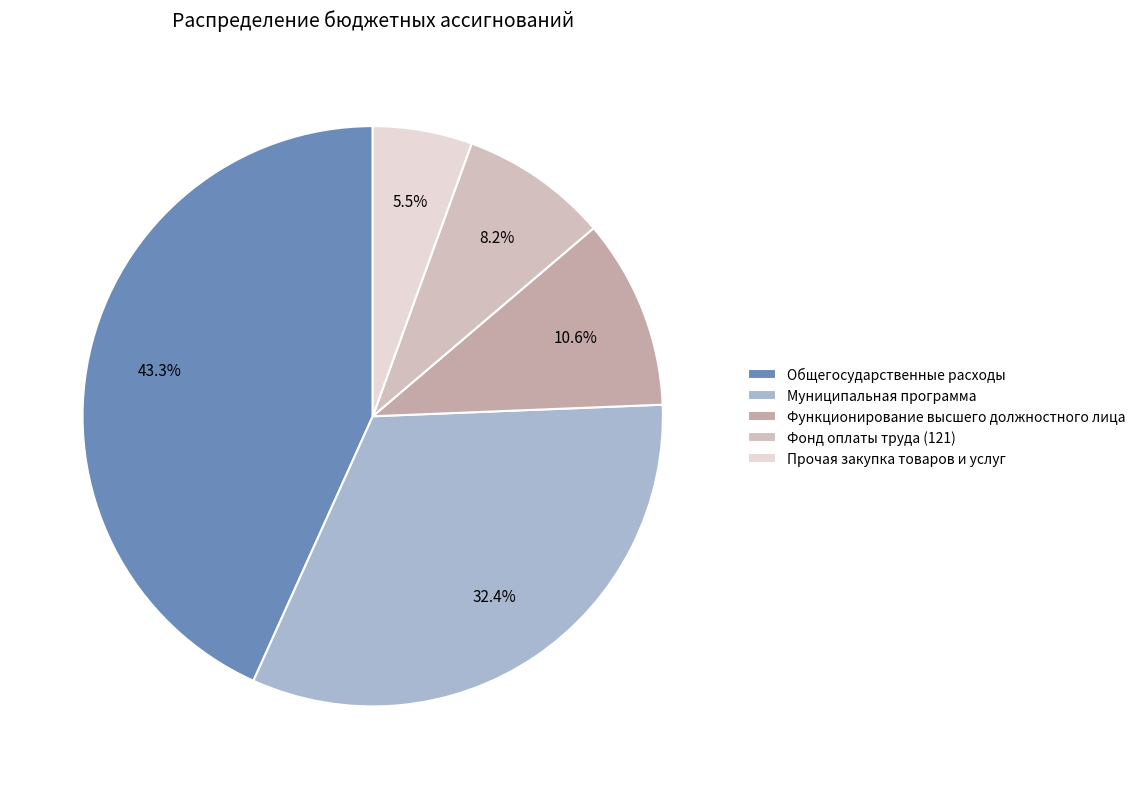

What percentage is the Муниципальная программа slice, to the nearest percent?

32%